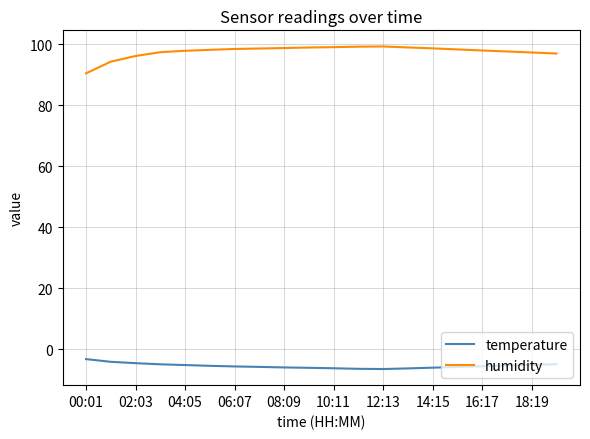

Rank the series by their average value, from lowest to highest.

temperature, humidity